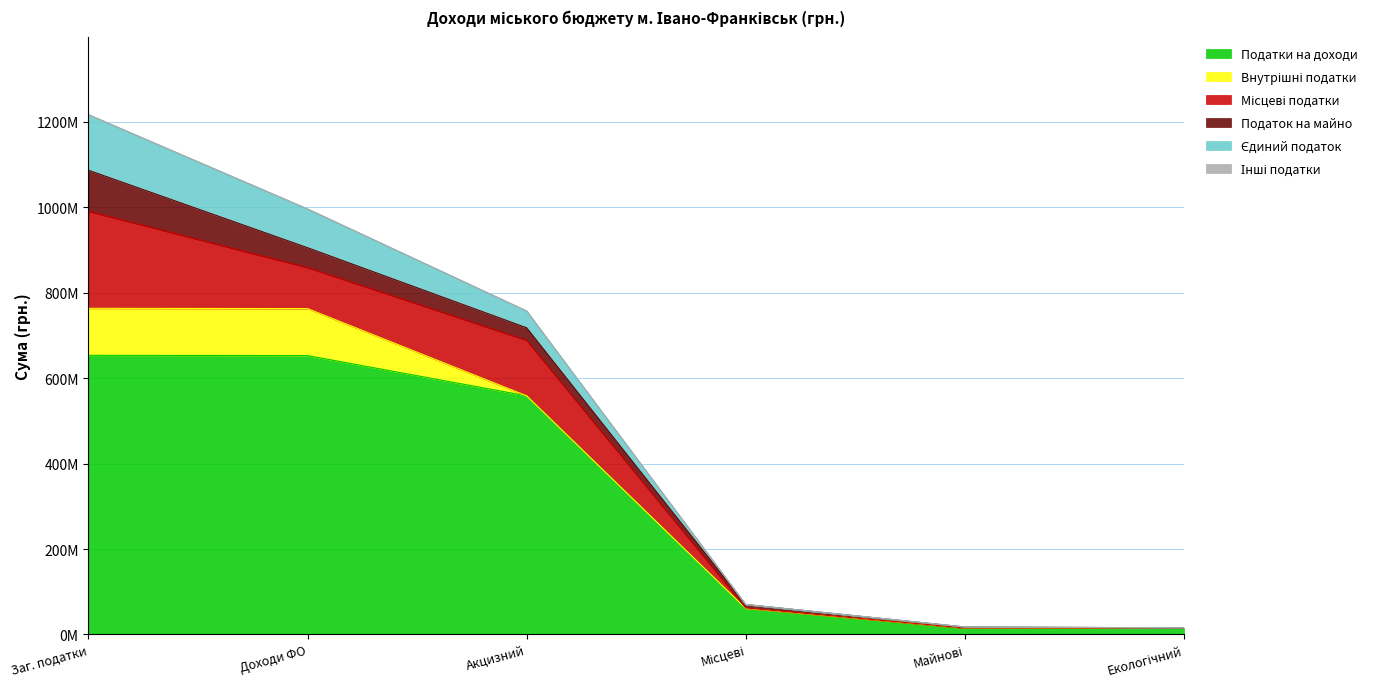

What is the difference between the highest and lowest values at 10000000?

653349600